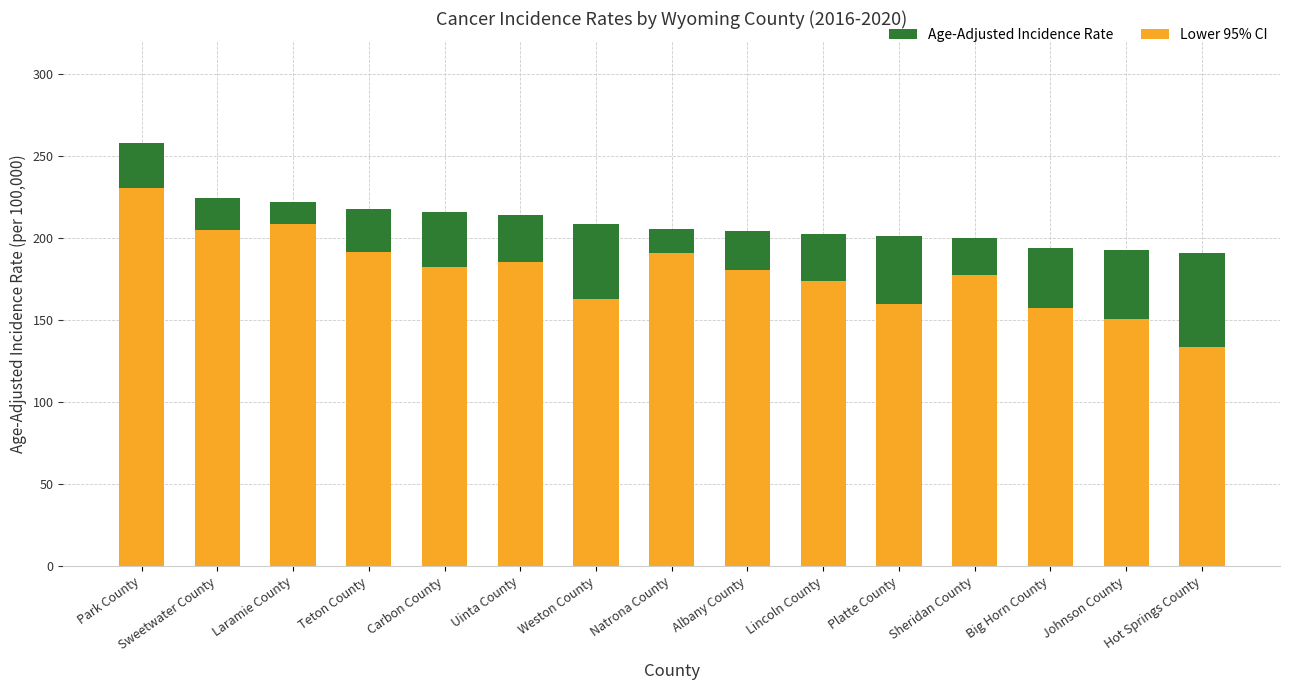

What is the lowest value of the Age-Adjusted Incidence Rate series?

190.9